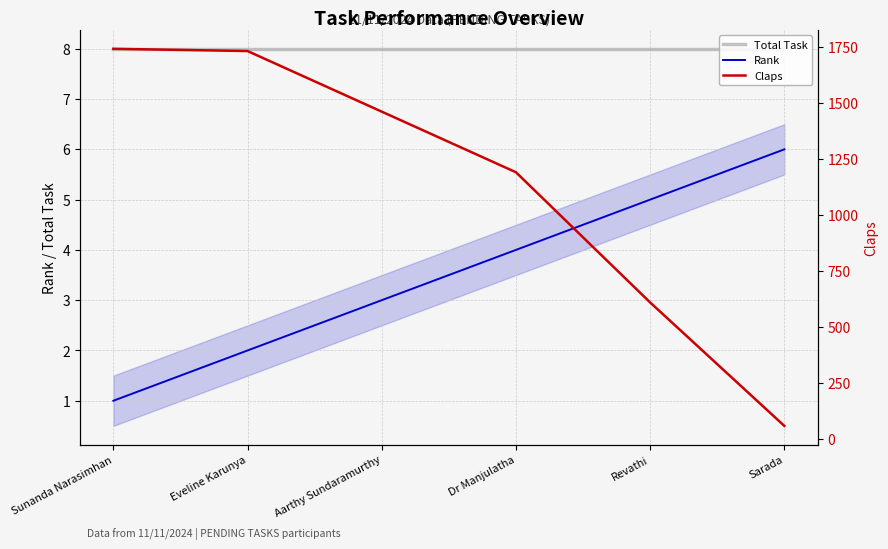

True or false: Rank has a value of 2 at Sunanda Narasimhan.

False